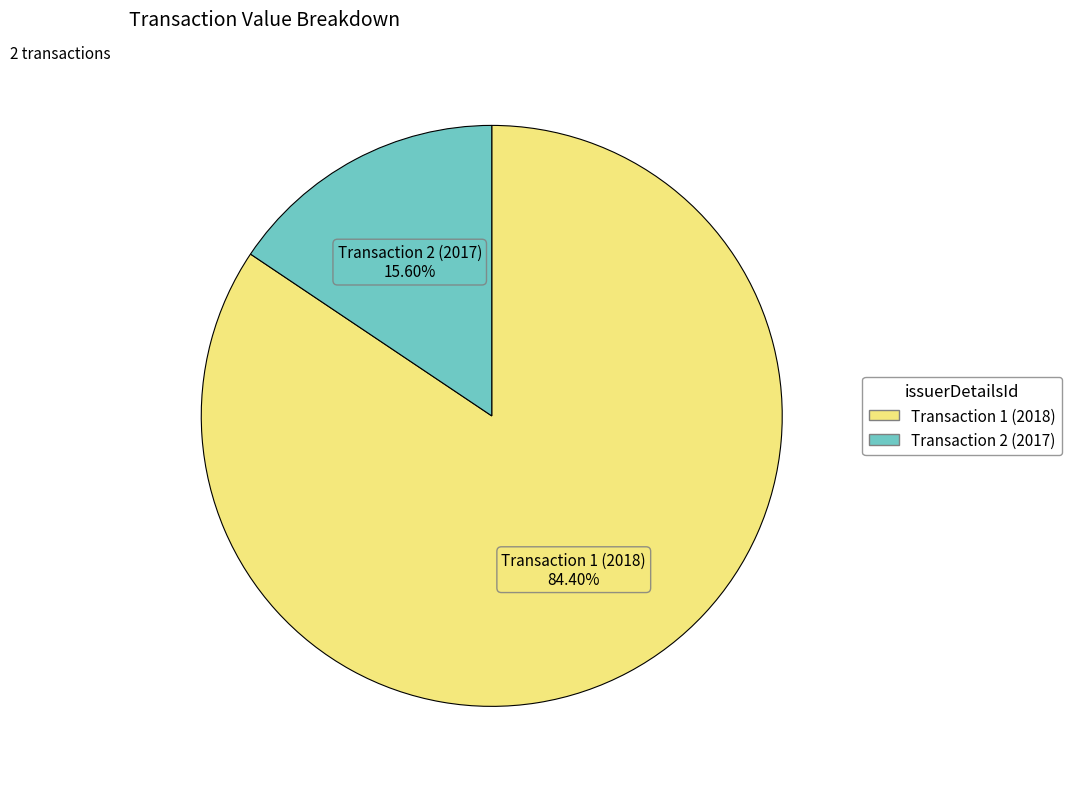

Rank the categories by value from lowest to highest.

Transaction 2 (2017), Transaction 1 (2018)